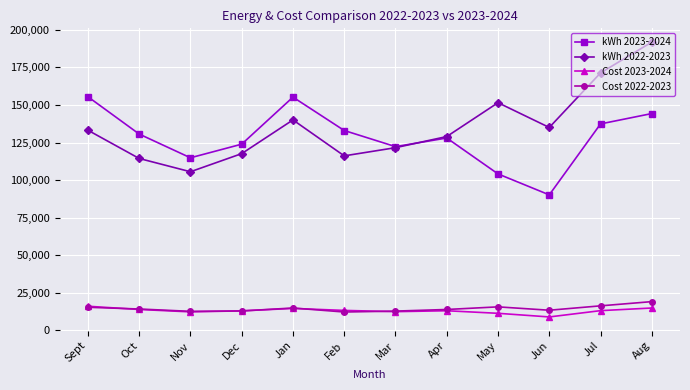

True or false: kWh 2022-2023 has a value of 140074.0 at Jan.

True